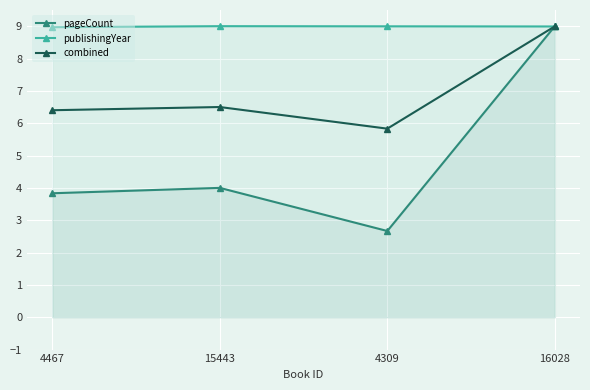

What is the label of the 2nd point from the left?

15443